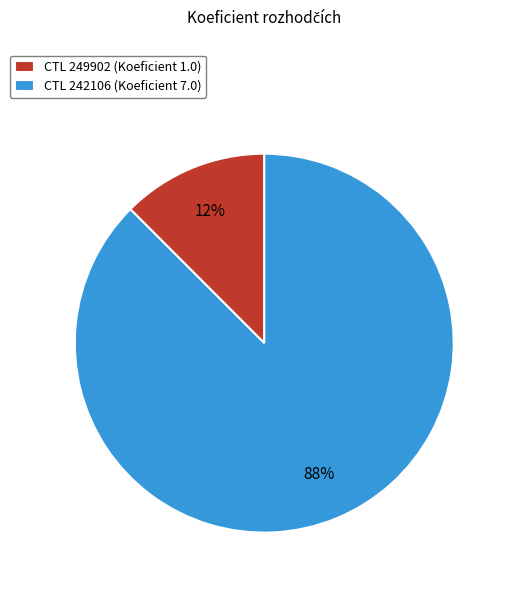

Rank the categories by value from lowest to highest.

CTL 249902 (Koeficient 1.0), CTL 242106 (Koeficient 7.0)